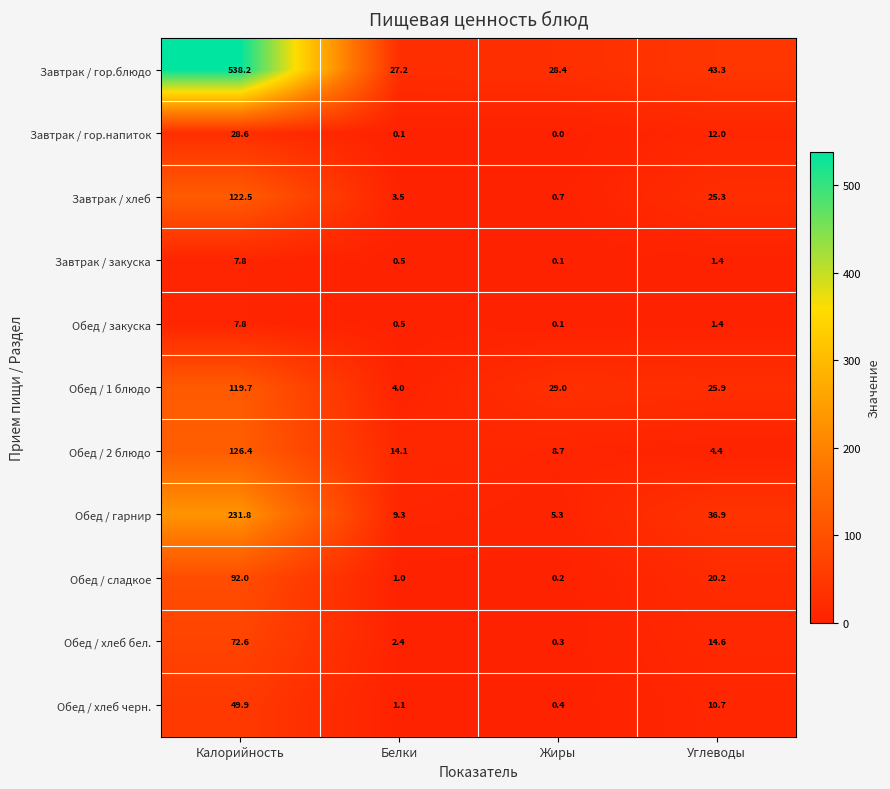

Which series changed the most between Калорийность and Жиры?

Завтрак / гор.блюдо